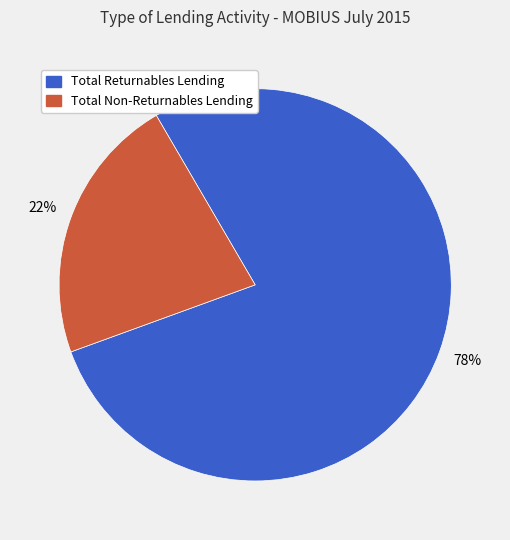

True or false: Total Non-Returnables Lending accounts for 22% of the total.

True